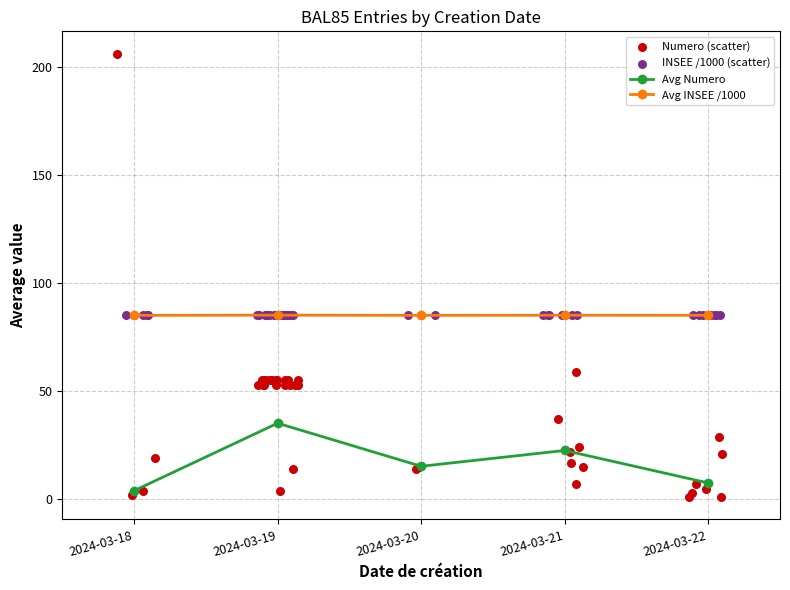

Which series contains the highest Y value?

Numero